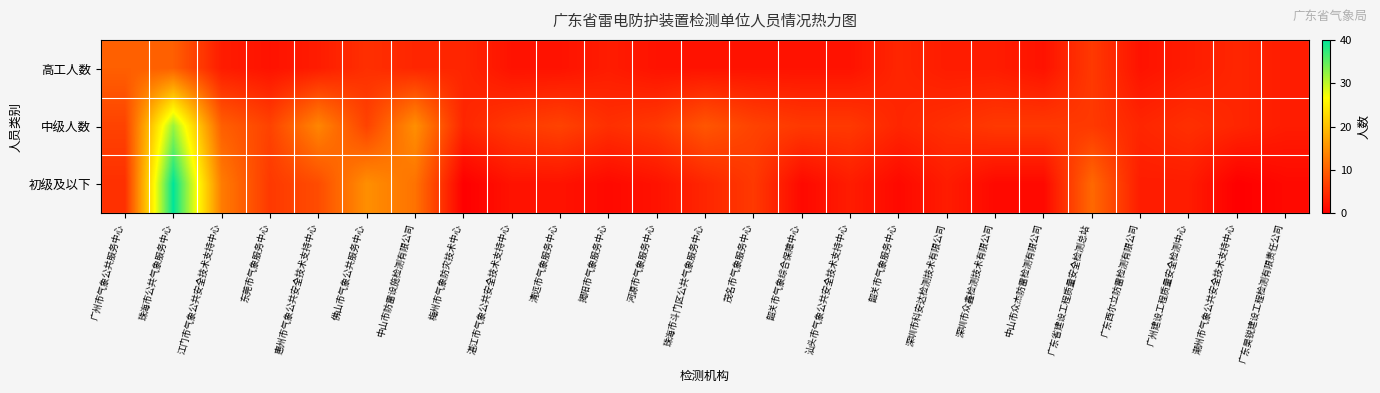

List the series in order of their peak value, highest first.

初级及以下, 中级人数, 高工人数